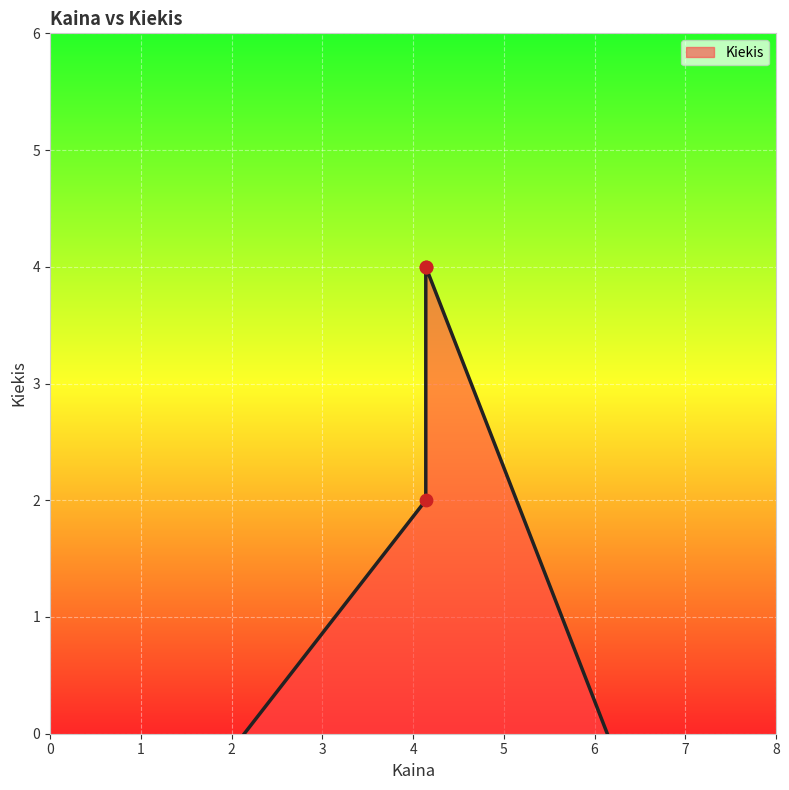

What is the change in value from 4.14 to 4.14?

+2